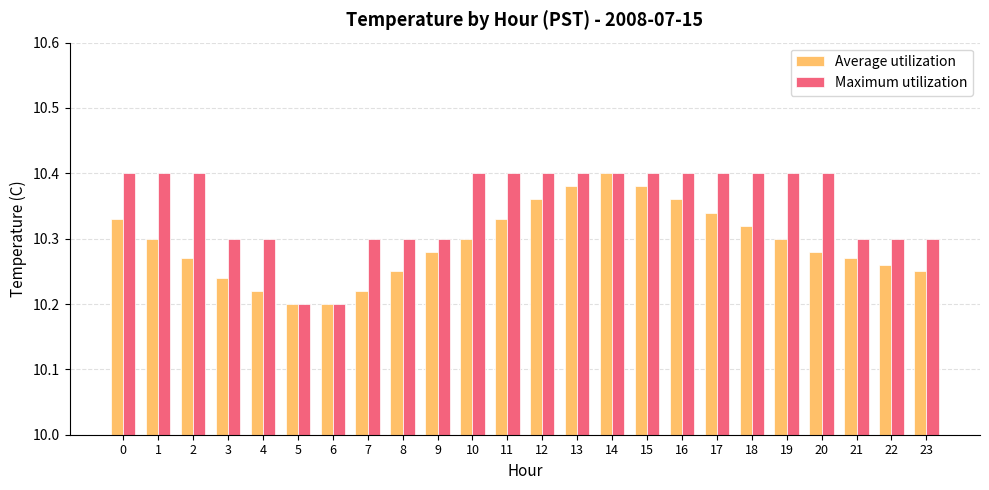

Count the number of data series in this chart.

2